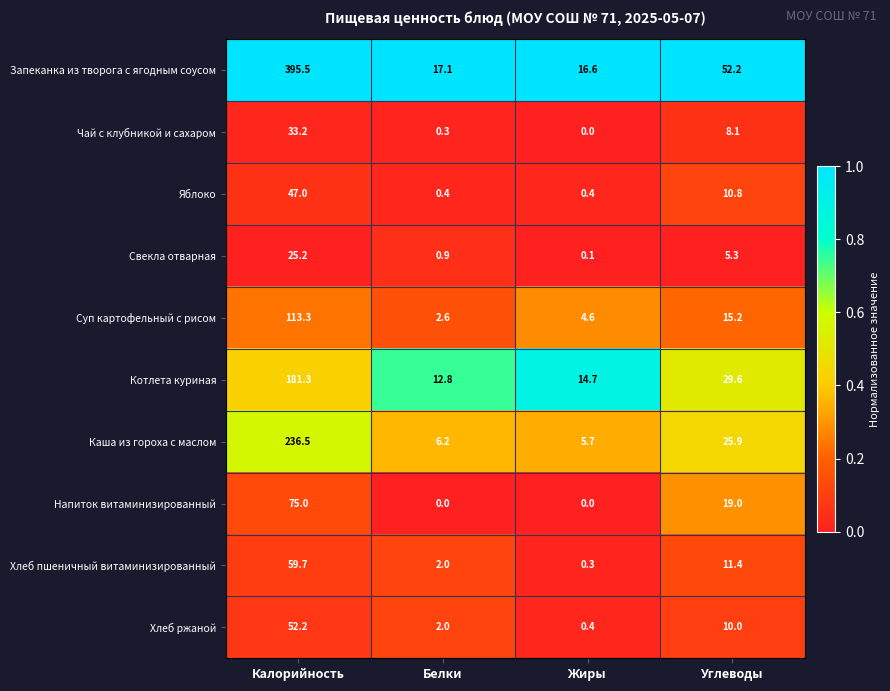

The Напиток витаминизированный series shows 26.7 at Углеводы. True or false?

False